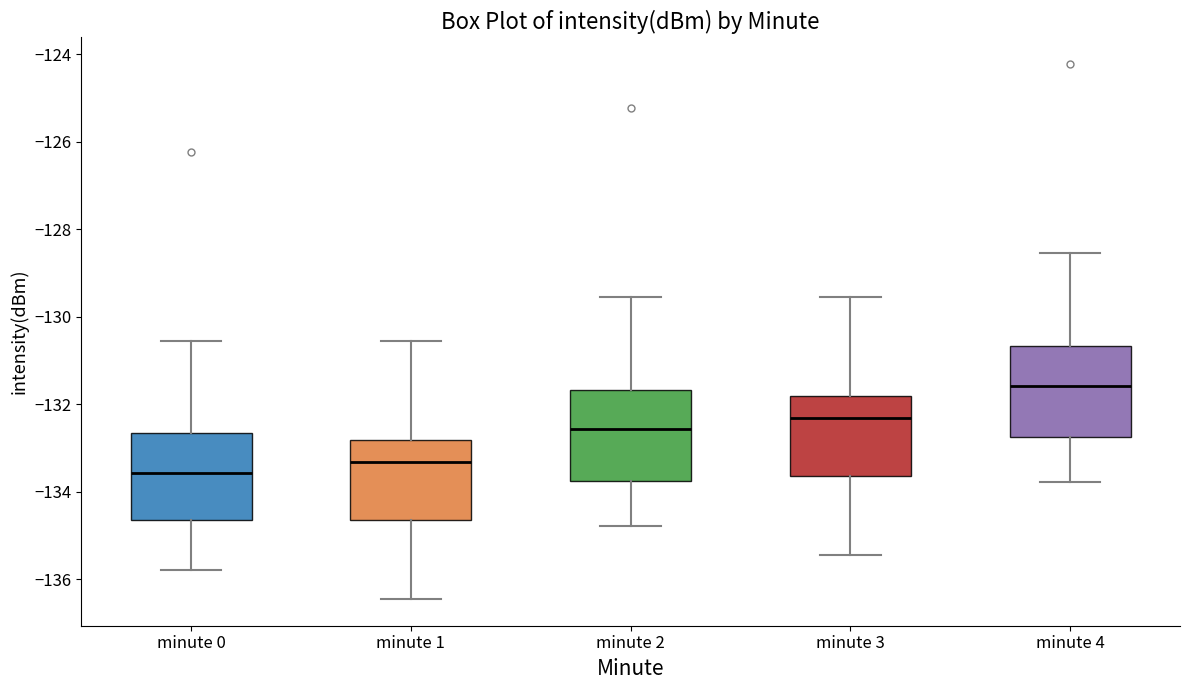

Reading left to right, transcribe this box plot: for each box, give where its median line is, the range the box spans, and where its two whiskers end, as read against the y-axis. The values are not printed on the chart, so give them approximately, as read against the axis.

minute 0: median -133.6, box -134.6 to -132.6, whiskers -135.8 to -130.6
minute 1: median -133.4, box -134.6 to -132.8, whiskers -136.4 to -130.6
minute 2: median -132.6, box -133.8 to -131.6, whiskers -134.8 to -129.6
minute 3: median -132.4, box -133.6 to -131.8, whiskers -135.4 to -129.6
minute 4: median -131.6, box -132.8 to -130.6, whiskers -133.8 to -128.6